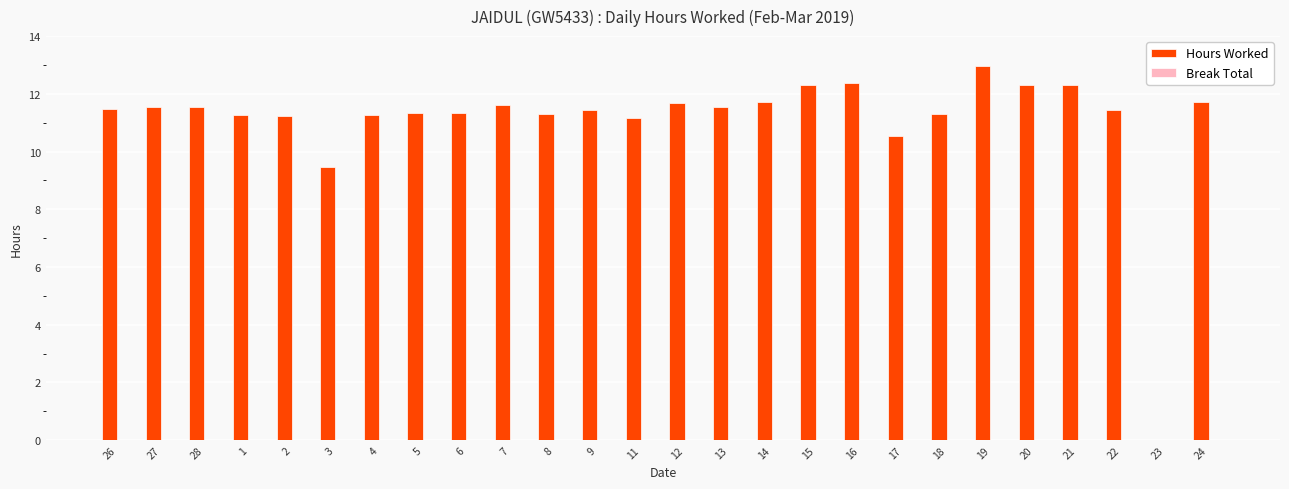

Between 14 and 2, which is larger?

14